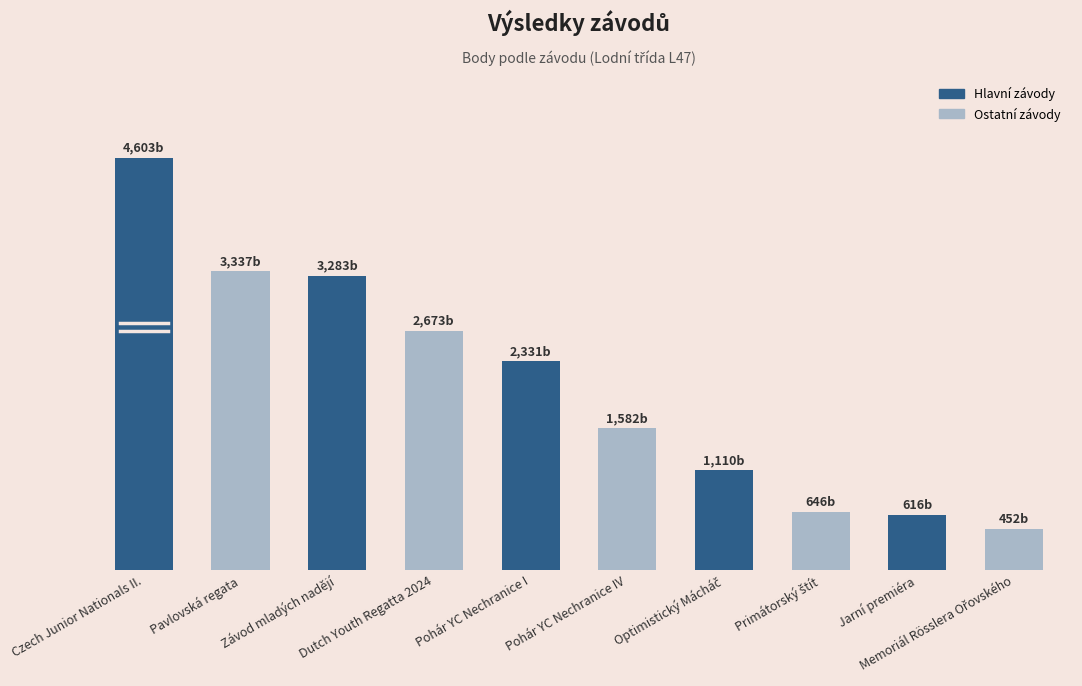

List the labels in order of value, largest first.

Czech Junior Nationals II., Pavlovská regata, Závod mladých nadějí, Dutch Youth Regatta 2024, Pohár YC Nechranice I, Pohár YC Nechranice IV, Optimistický Mácháč, Primátorský štít, Jarní premiéra, Memoriál Rösslera Ořovského